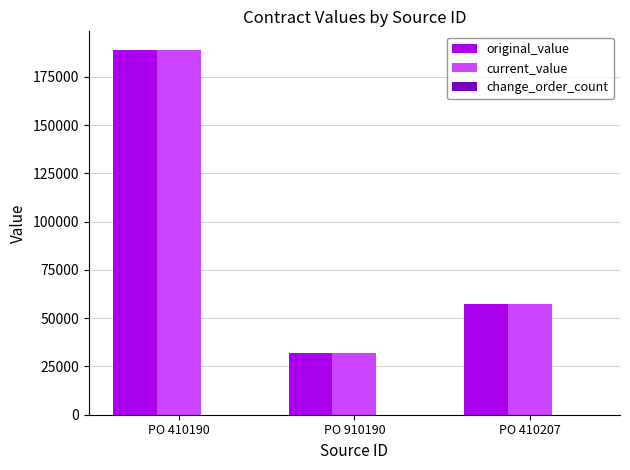

At which label is current_value closest to 110556?

PO 410207